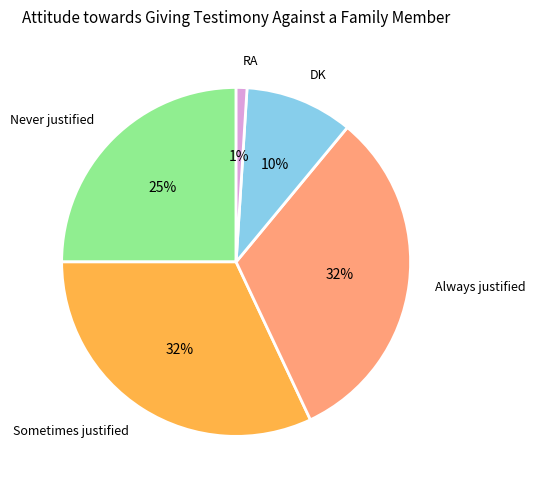

Is the sum of Always justified and RA greater than half?

No